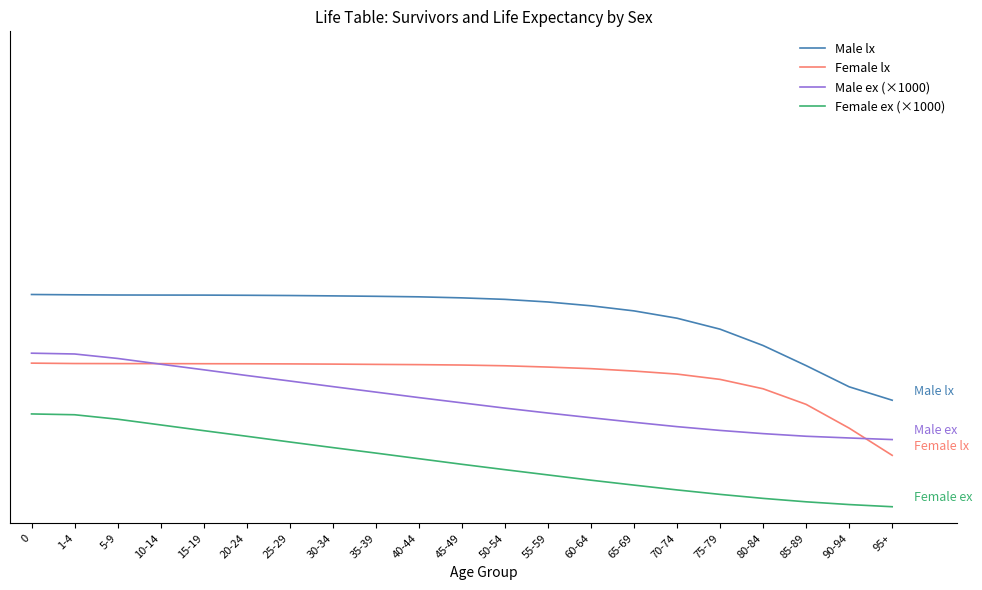

Rank the series by their average value, from highest to lowest.

Male lx, Female lx, Male ex (×1000), Female ex (×1000)